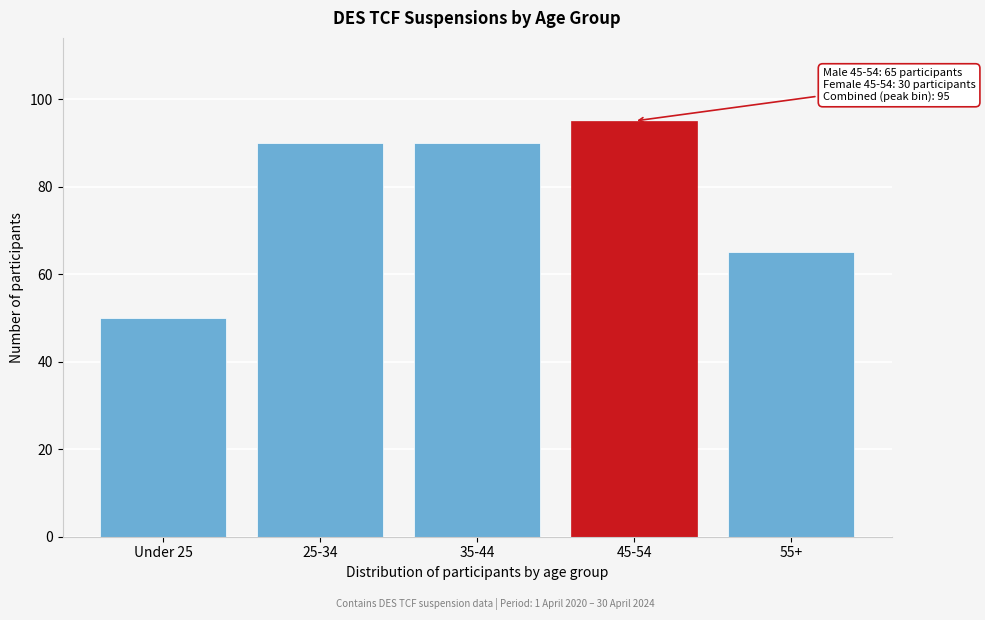

Reading left to right, transcribe all the data shown in this chart.

Under 25=50	25-34=90	35-44=90	45-54=95	55+=65